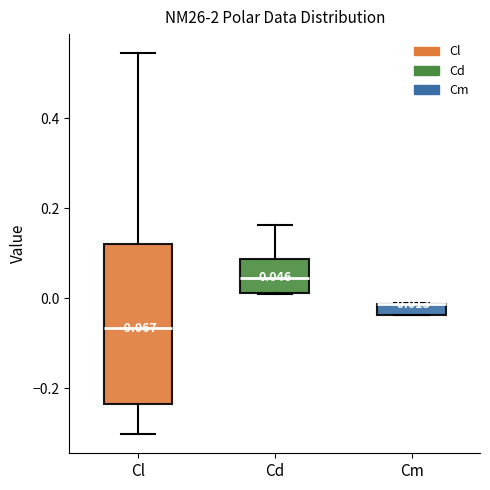

Which box is the tallest, from its lower edge to its upper edge?

Cl